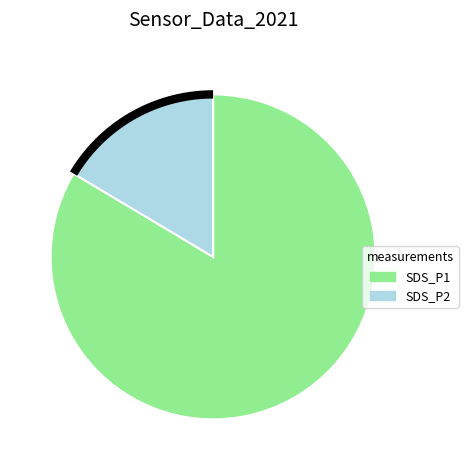

To the nearest percent, what is the average slice percentage?

50%